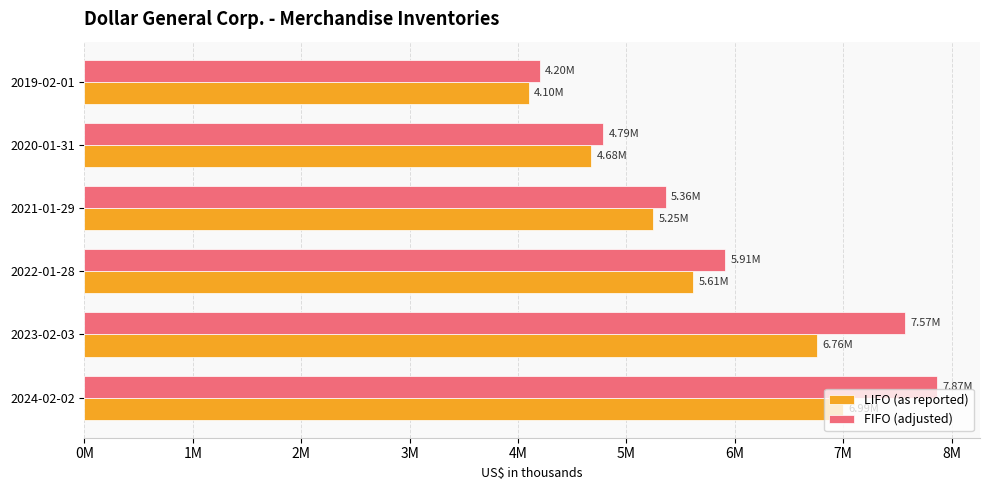

Reading left to right, what are all the values shown in this chart?

LIFO (as reported): 6994266	6760733	5614325	5247477	4676848	4097004
FIFO (adjusted): 7869366	7574333	5910625	5363377	4787548	4200704